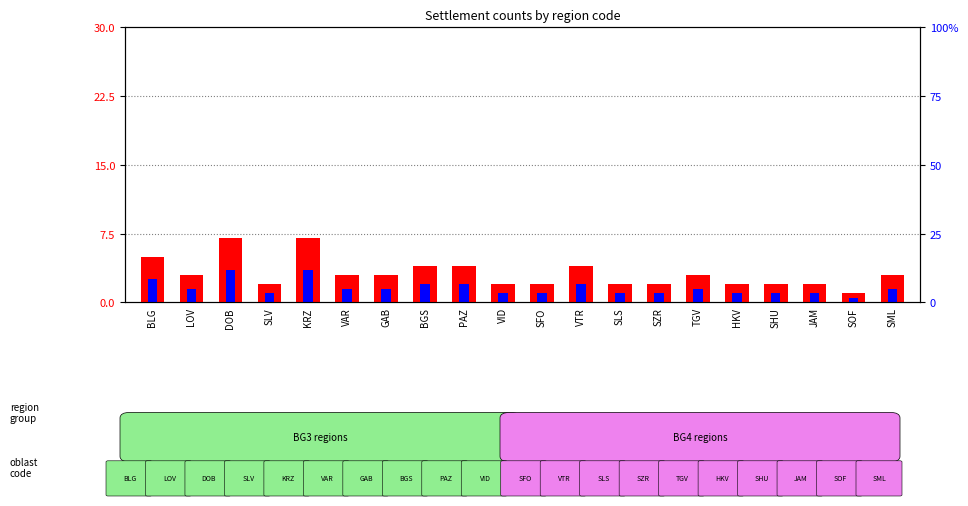

What is the difference between the maximum and second lowest values in the percentile rank within the sample series?

2.5